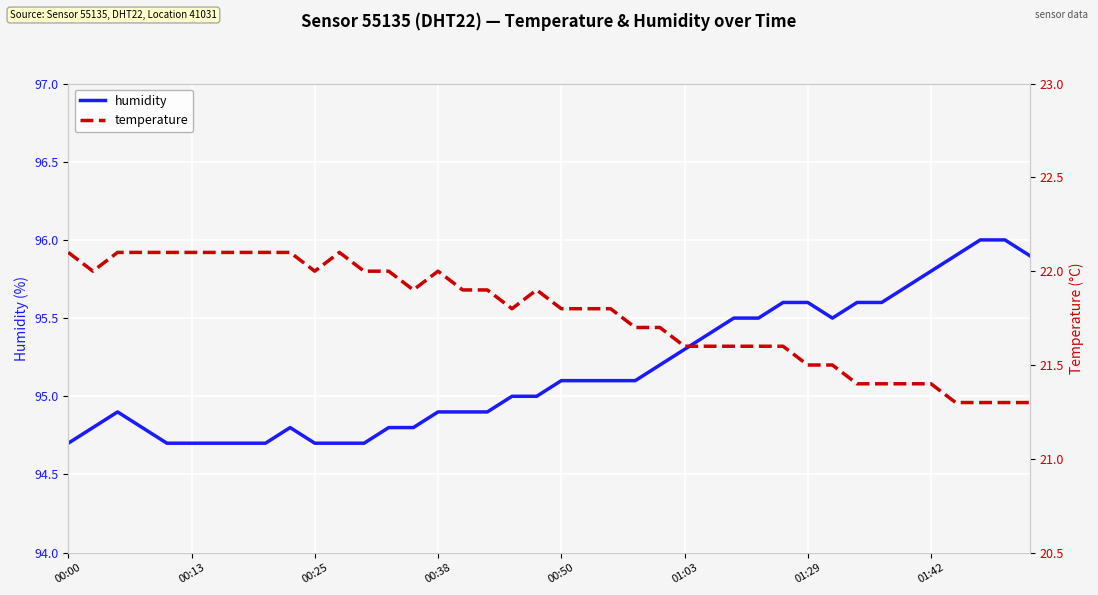

How many categories are shown in the chart?

40